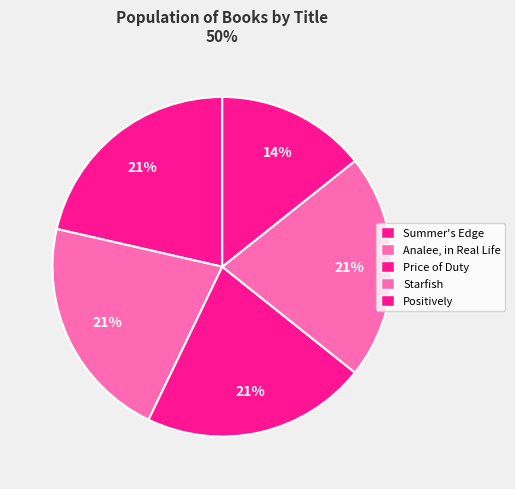

How many segments does this pie chart have?

5